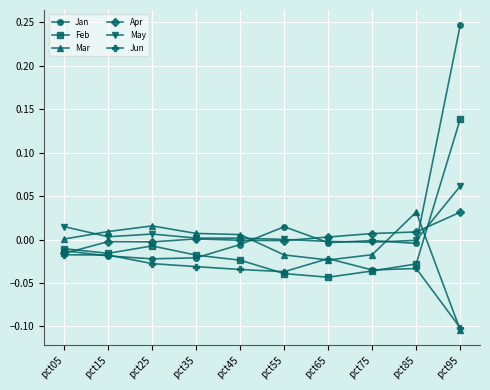

In Apr, how many points are lower than both neighbors (excluding endpoints)?

2